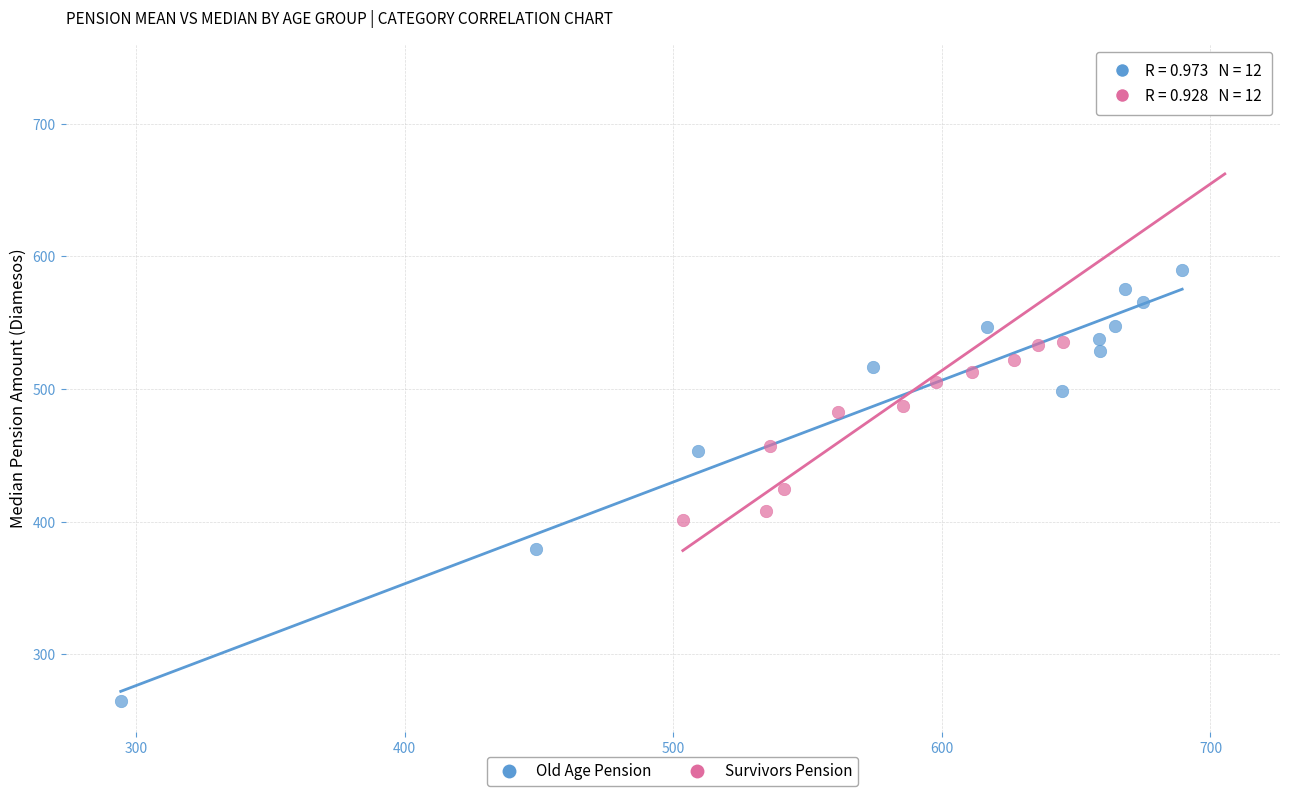

Which series reaches the maximum Y coordinate?

Survivors Pension